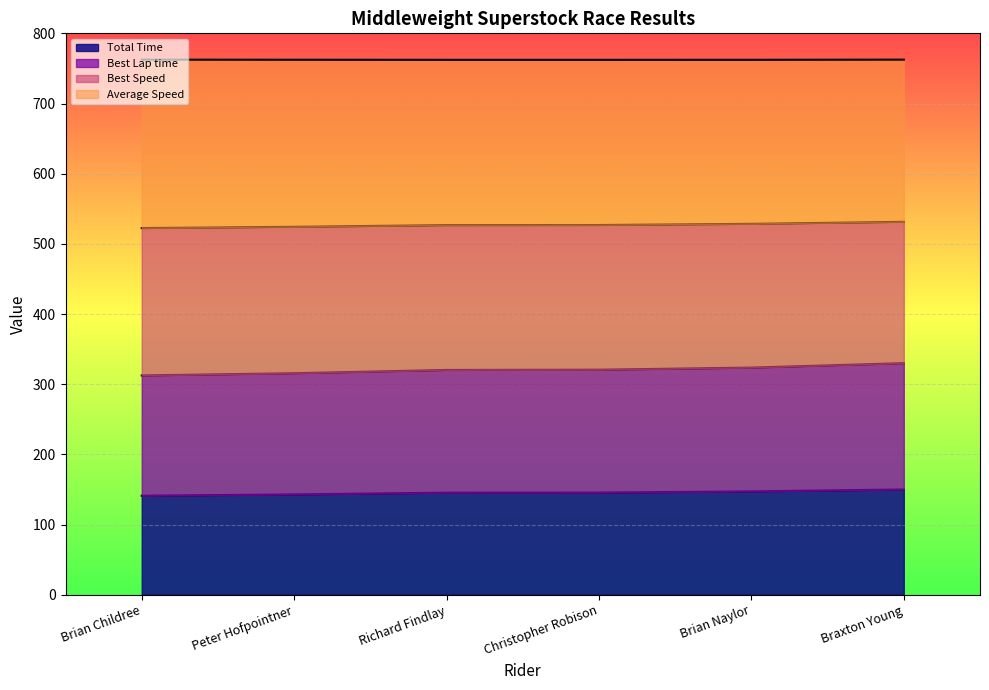

What is the highest value of the Total Time series?

150.0